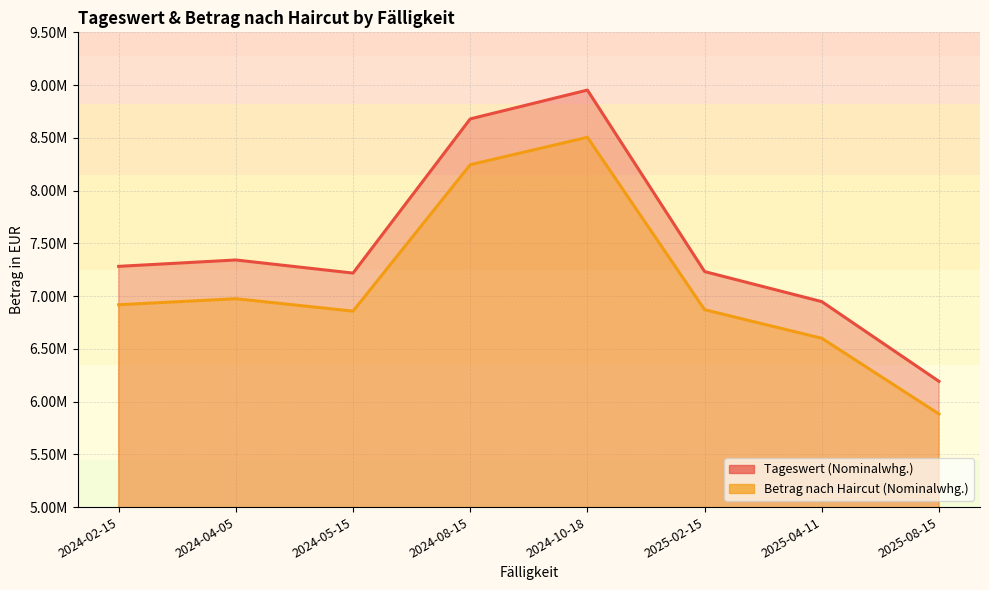

Where does the Betrag nach Haircut (Nominalwhg.) series first go above 6917708?

2024-02-15